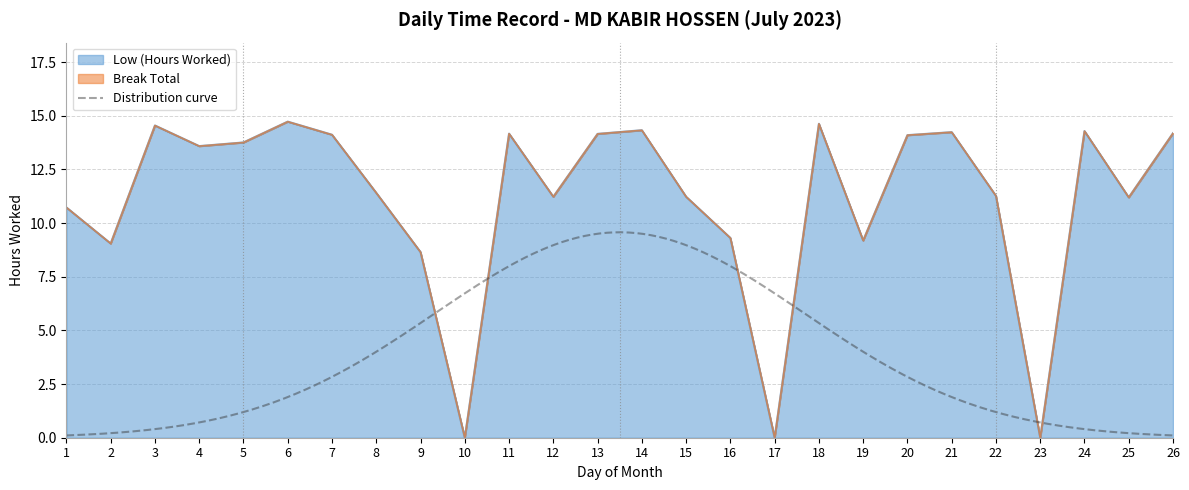

Approximately how many times larger is the value at 9 compared to 21?

0.6